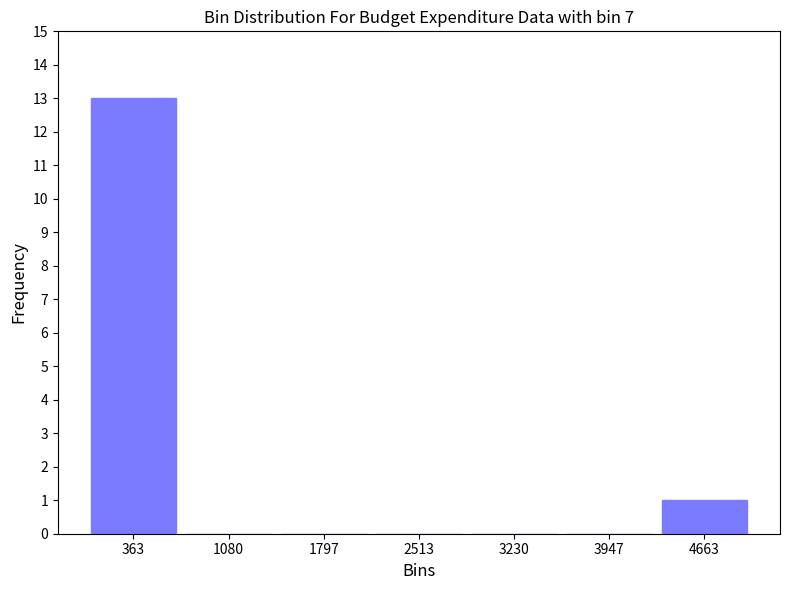

Reading left to right, list every bar in this chart as the range it spans on the x-axis followed by its height. Neither the bar edges nor the heights are printed on the chart, so give them approximately, as read against the axes.

0 to 700: 13
700 to 1400: 0
1400 to 2200: 0
2200 to 2900: 0
2900 to 3600: 0
3600 to 4300: 0
4300 to 5000: 1